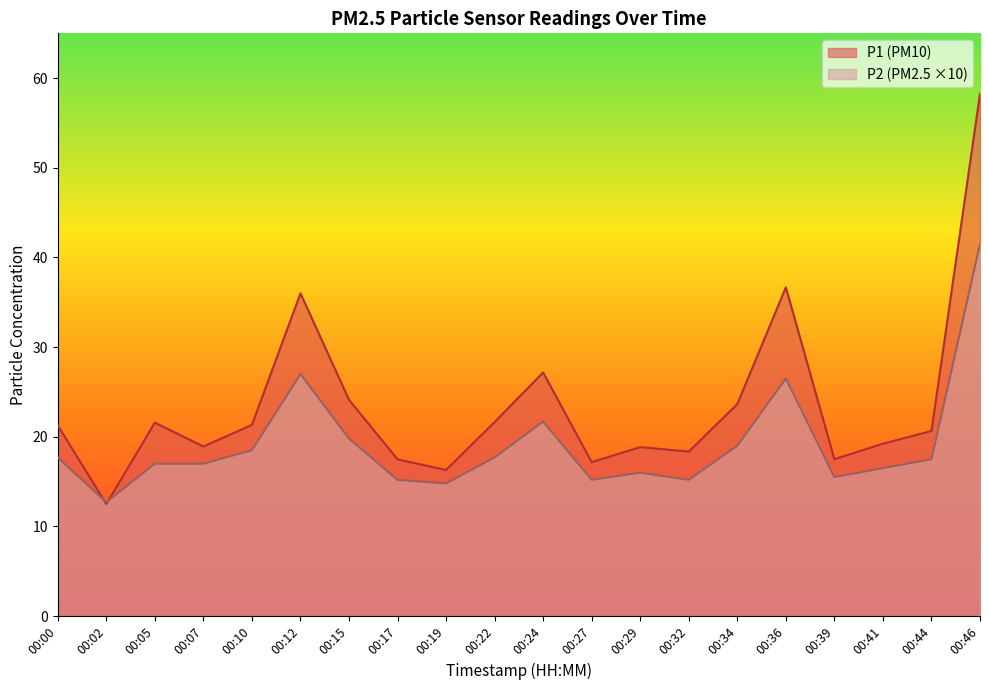

Which series ends up on top after the final intersection of P2 and P1?

P1